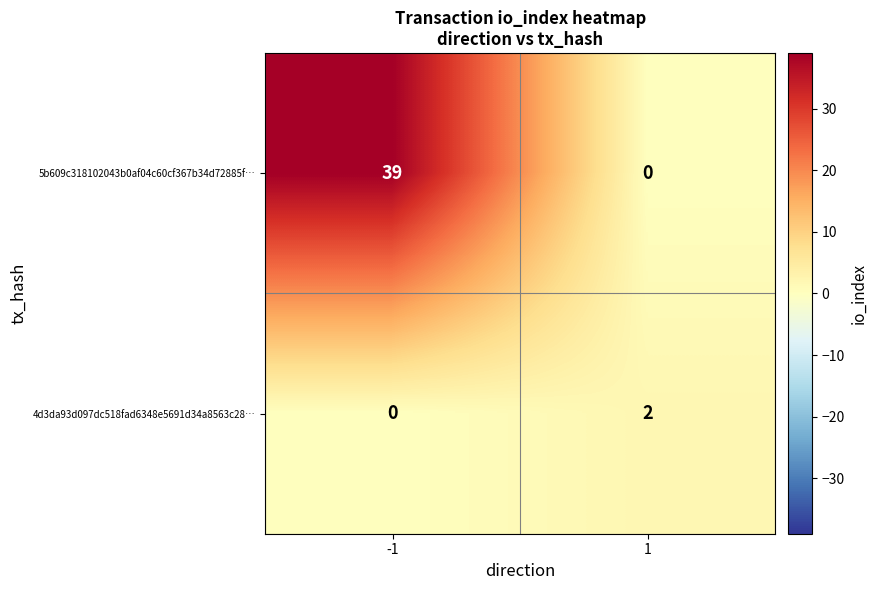

What is the maximum value for 5b609c318102043b0af04c60cf367b34d72885f…?

39